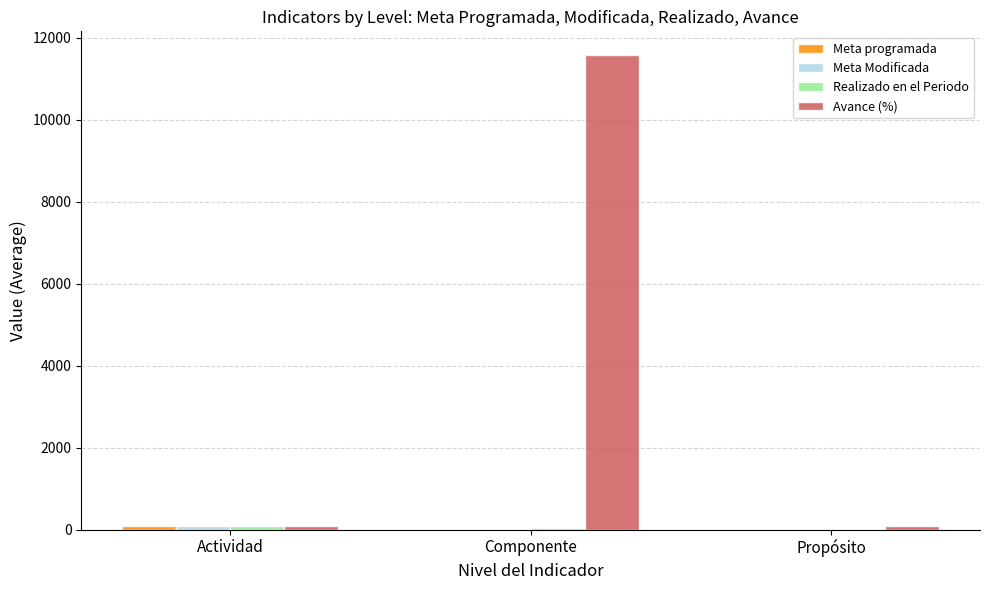

What is the greatest value displayed?

11581.8